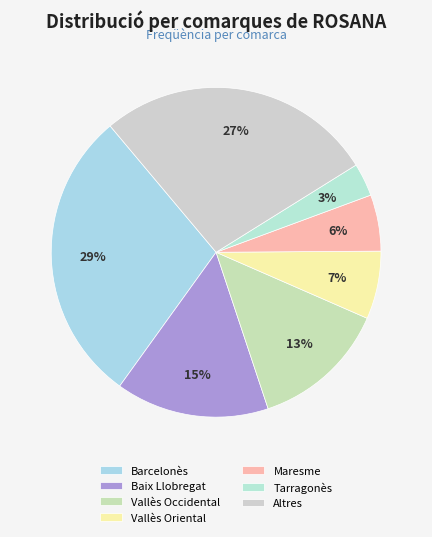

To the nearest percent, what portion does Tarragonès represent?

3%